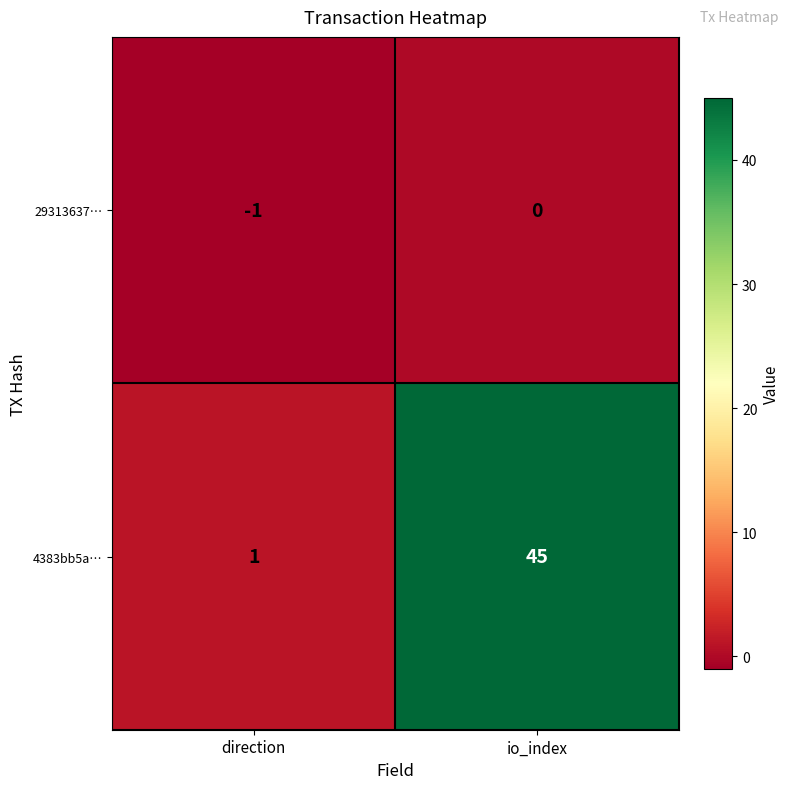

Which category has the highest value in the 4383bb5a… series?

io_index